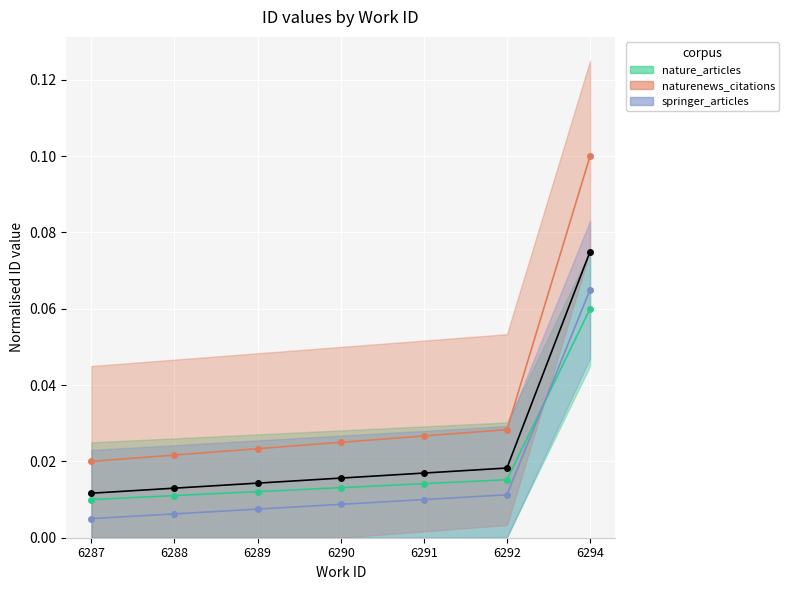

Count the values in the range 0 to 1.

7